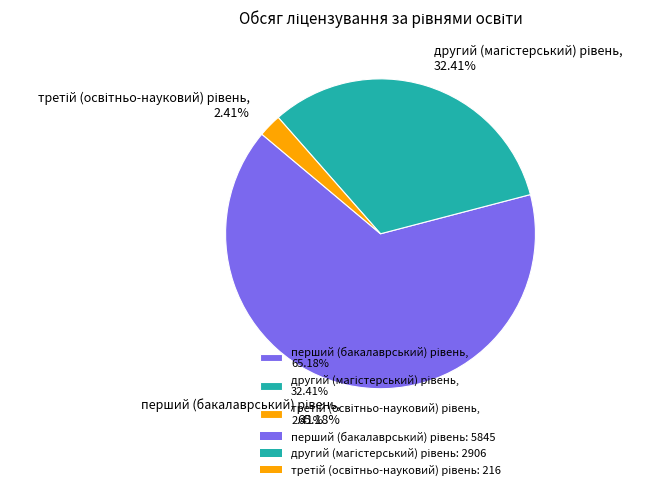

Does any single category account for the majority?

Yes